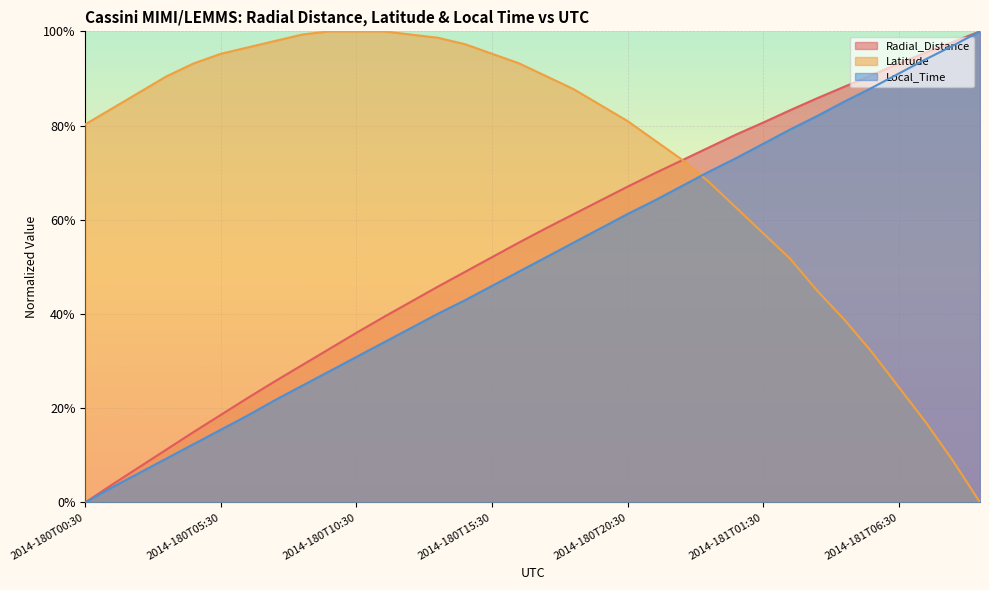

At which label is Local_Time closest to 0?

2014-180T00:30